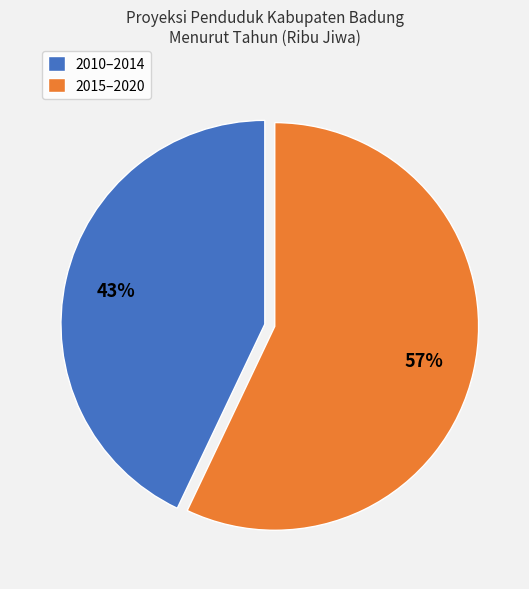

Which has a higher value, 2015–2020 or 2010–2014?

2015–2020